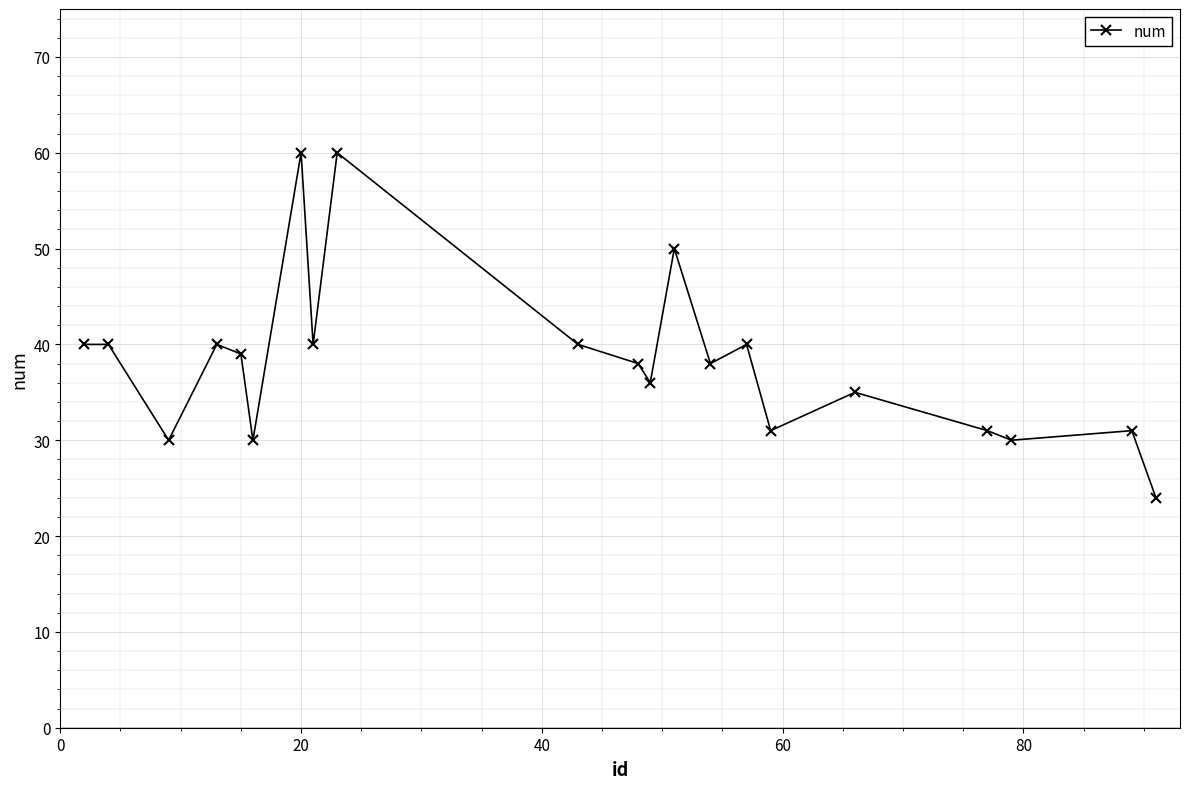

What is the difference between the maximum and minimum values?

36